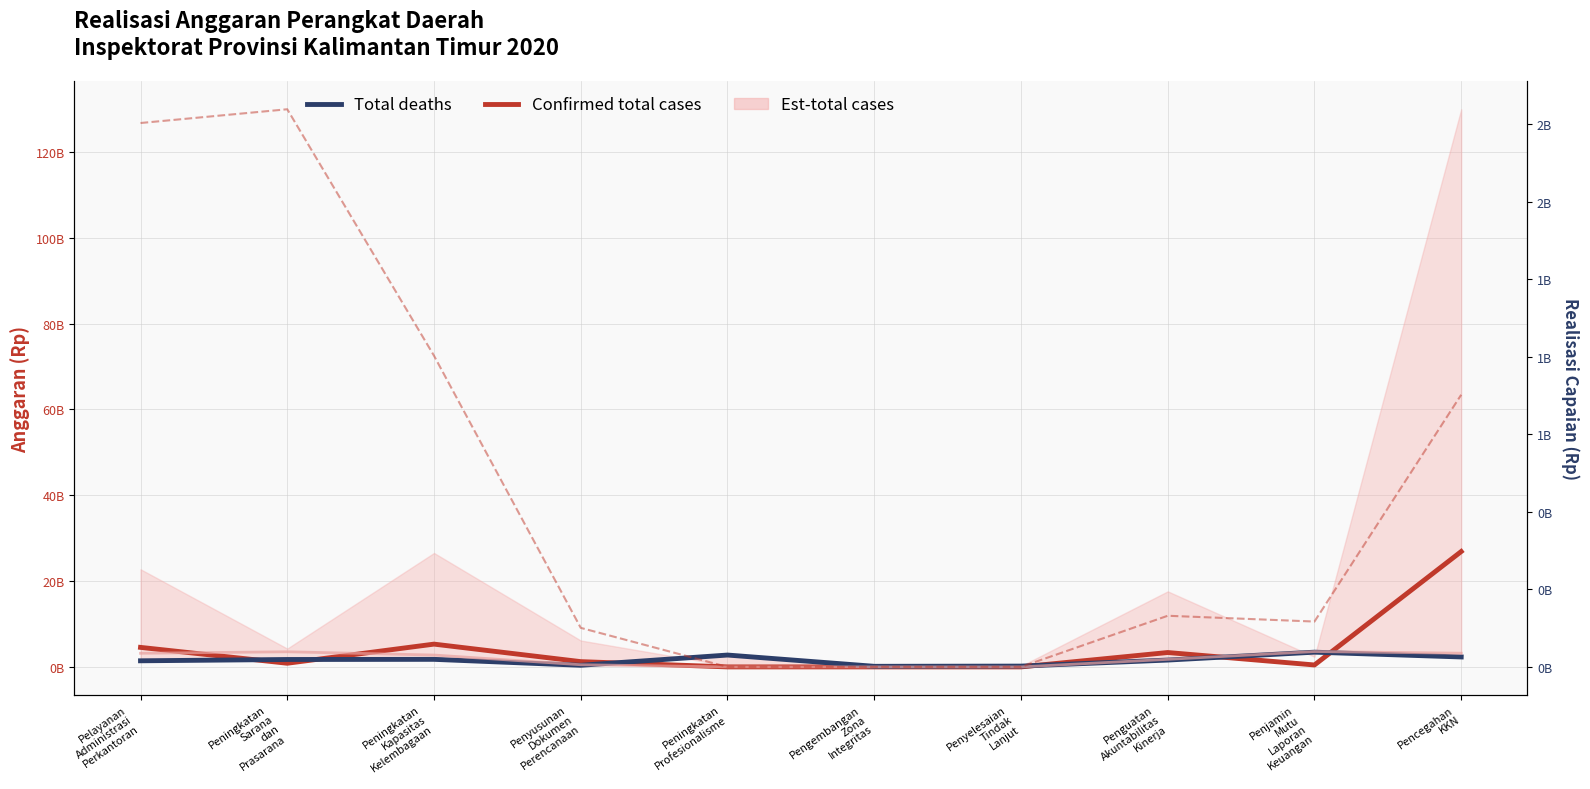

How many lines are shown in the chart?

2